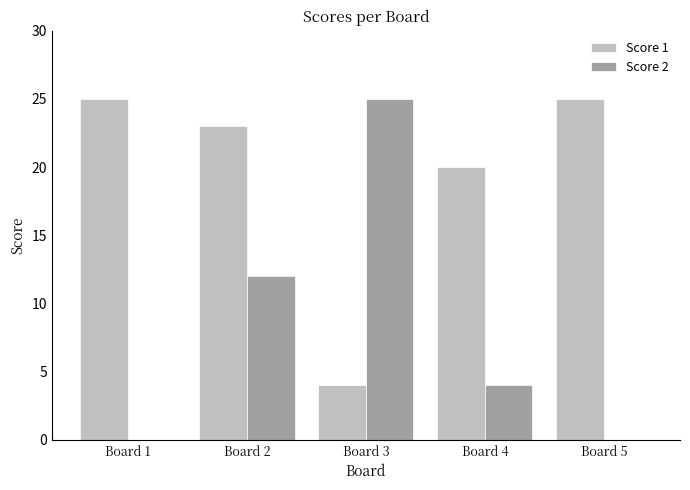

Which category has the highest value in the Score 2 series?

Board 3